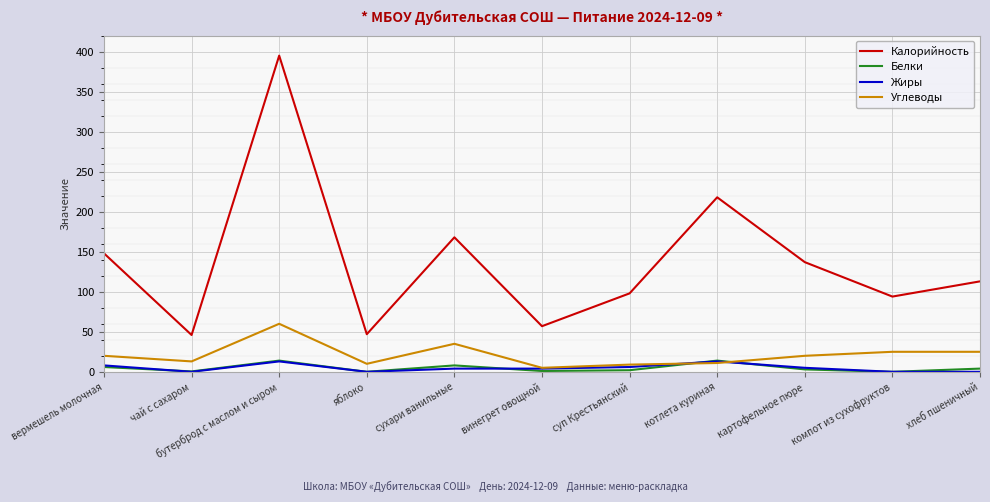

Does the chart display data point markers on the line(s)?

No